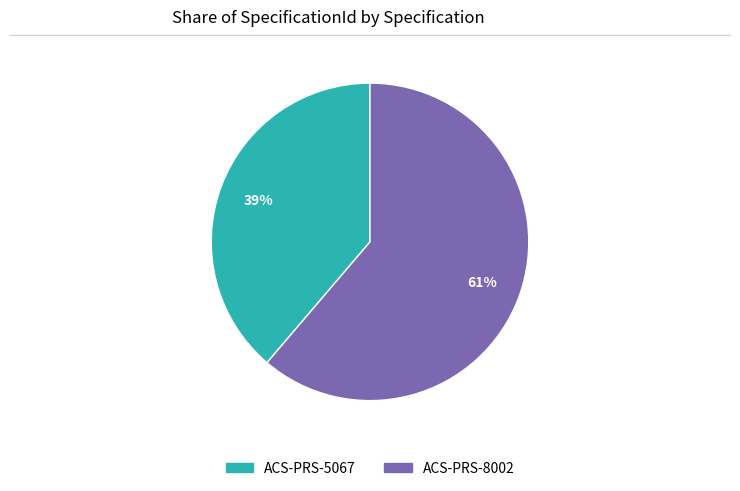

True or false: ACS-PRS-8002 accounts for 52% of the total.

False